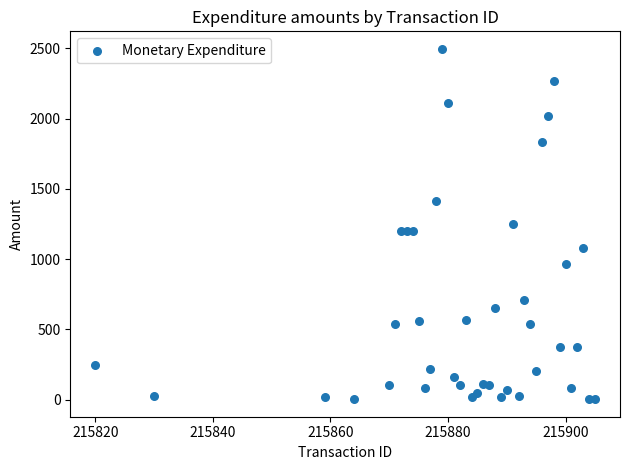

What is the range of Y values (max minus min)?

2494.0